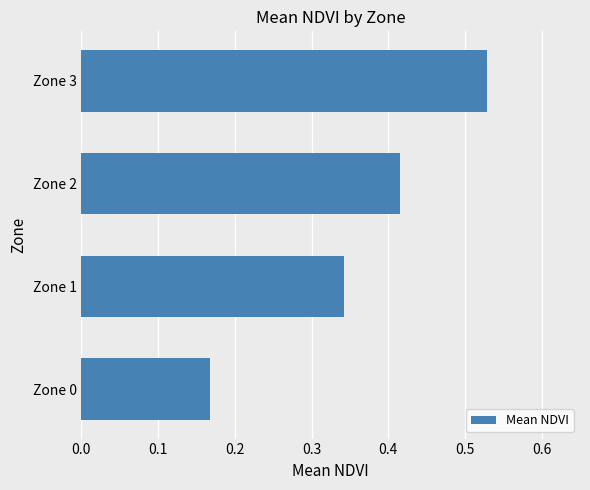

The chart shows a value of 0.1 at Zone 1. True or false?

False